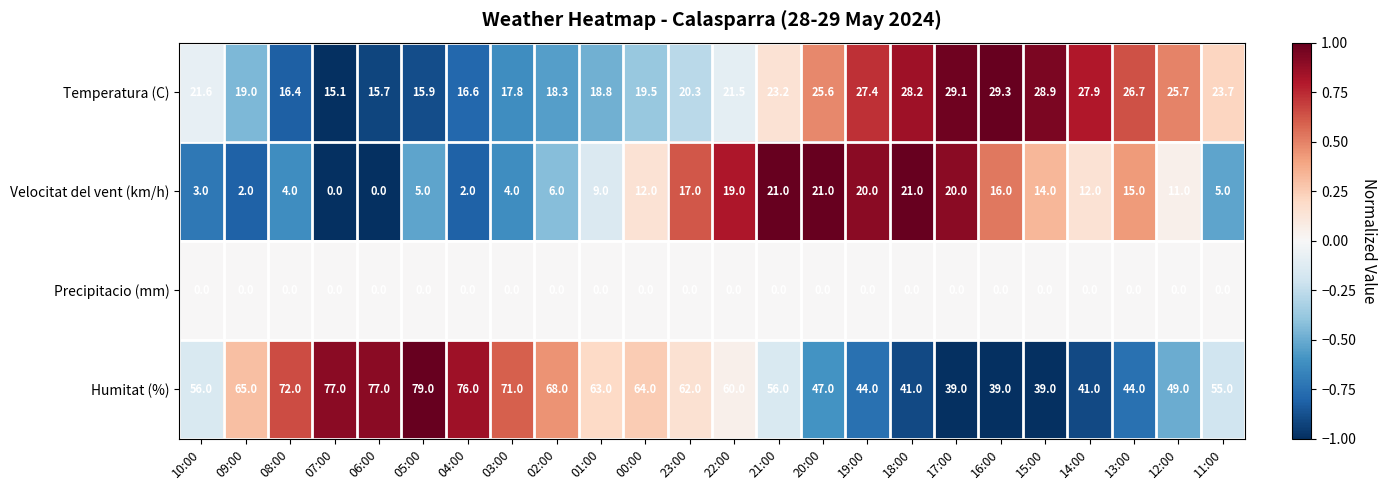

What is the sum of the Humitat (%) values at 20:00 and 12:00?

96.0